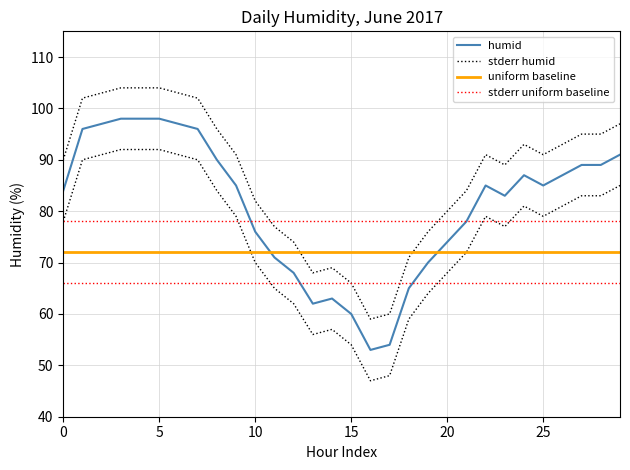

Which has a higher value, 11 or 14?

11